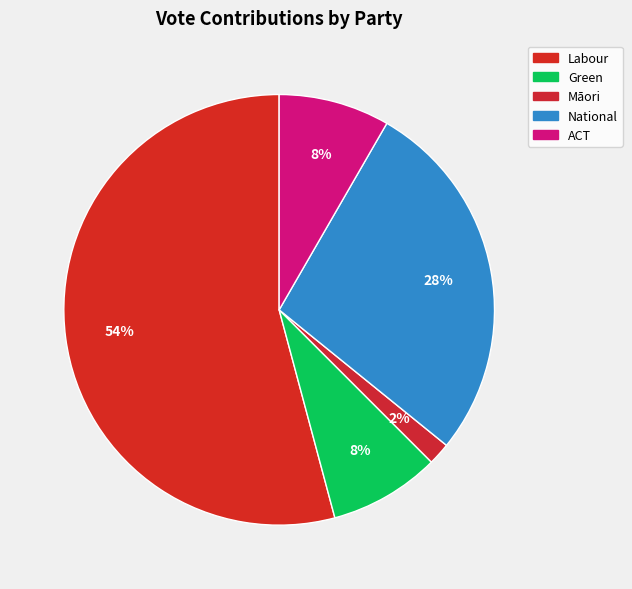

How many segments does this pie chart have?

5